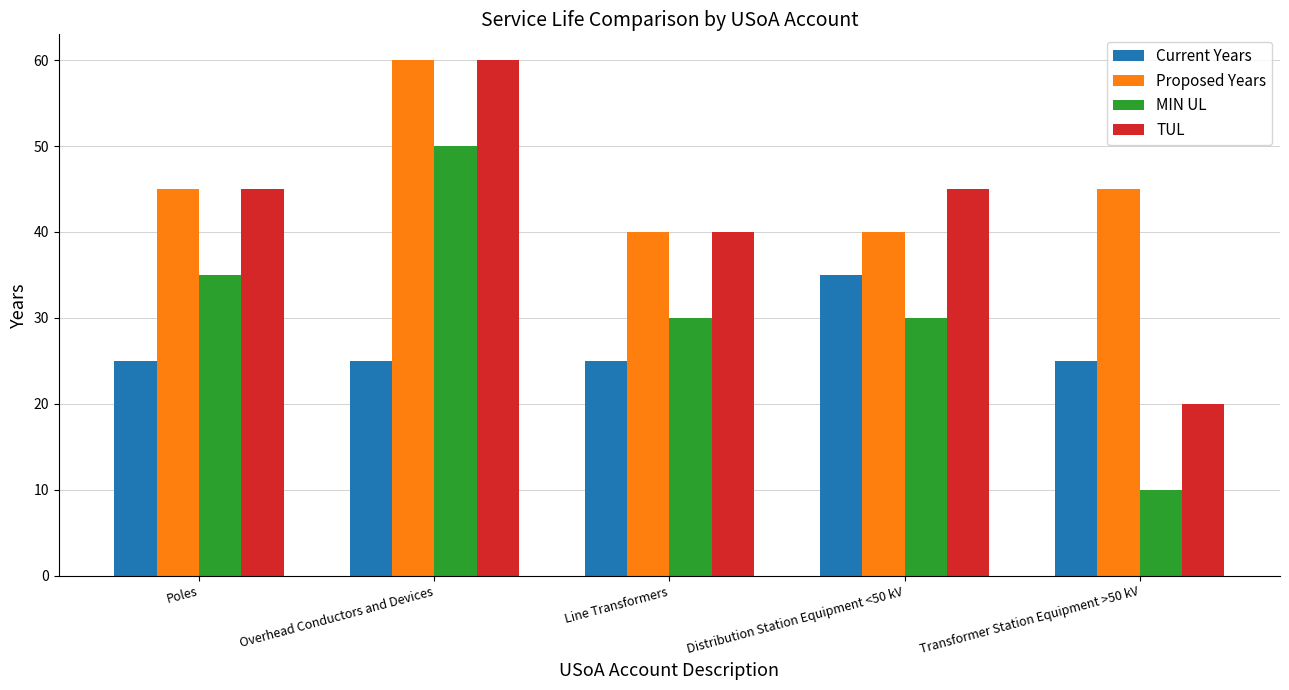

What is the maximum value shown in the chart?

60